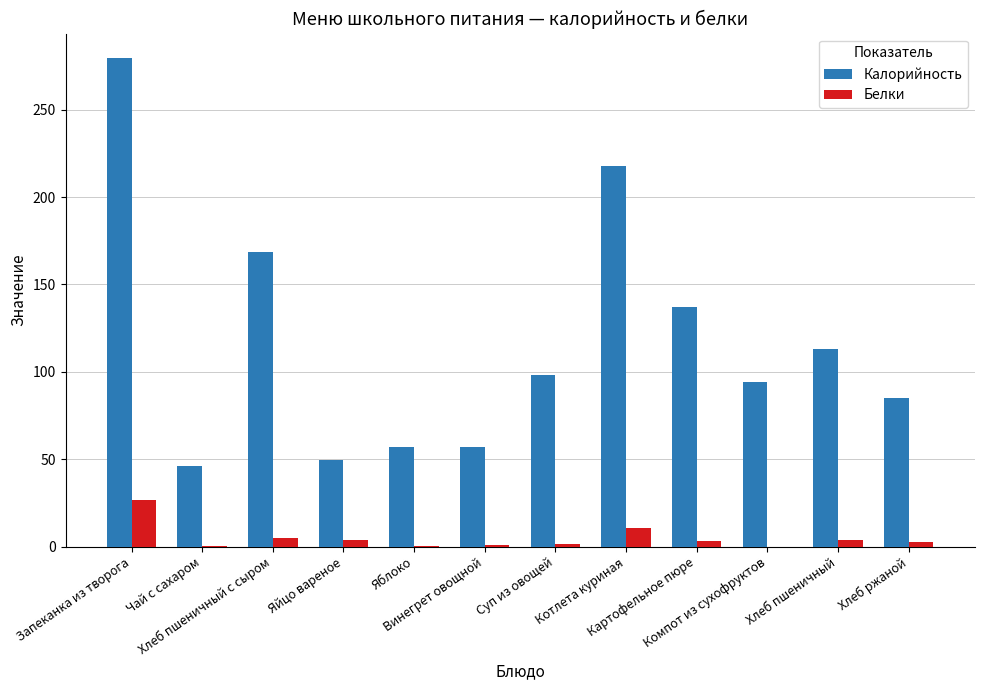

Which series has the largest total across all categories?

Калорийность